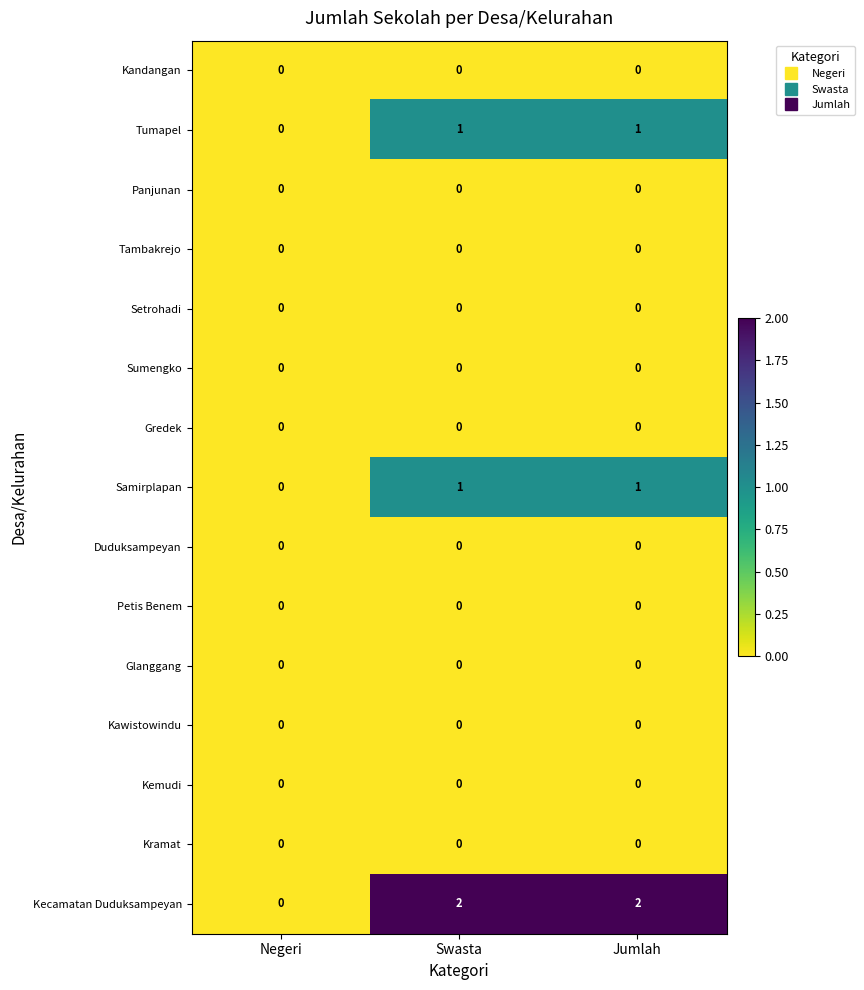

Where is Samirplapan nearest to the value 0?

Negeri